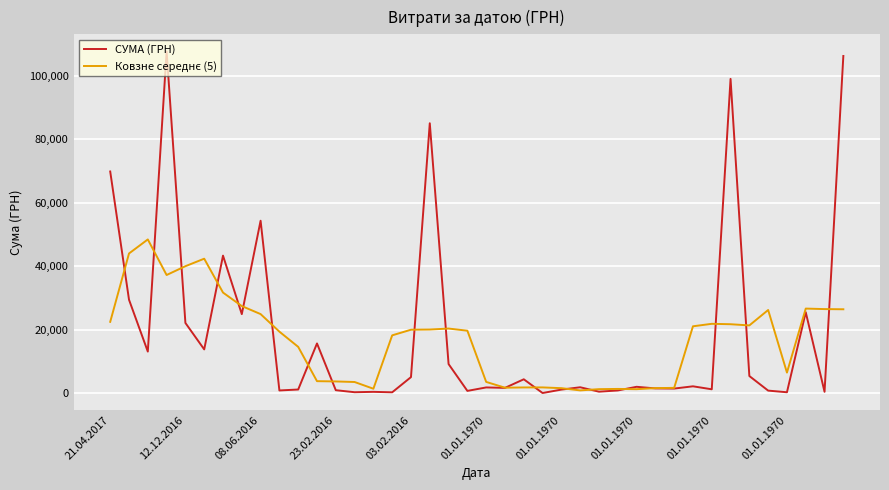

What is the maximum value shown in the chart?

107657.1